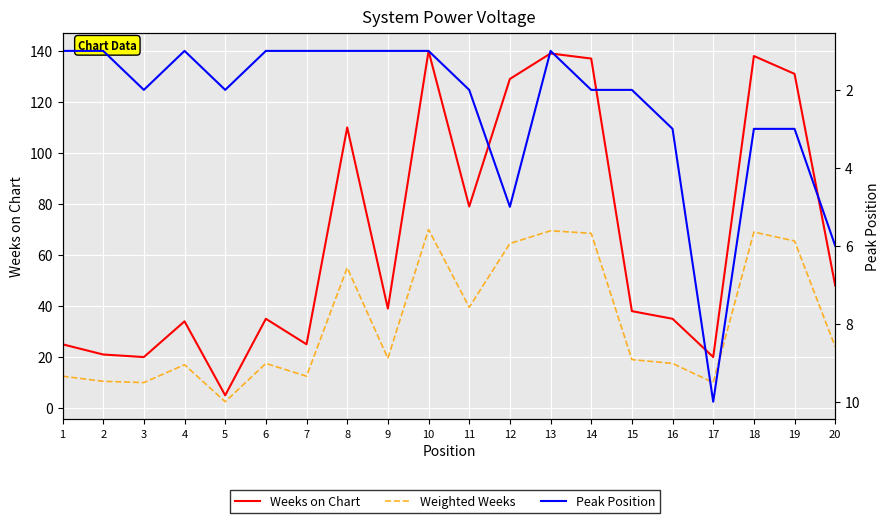

Rank the series at 2 from highest to lowest value.

Weeks on Chart, Weighted Weeks, Peak Position